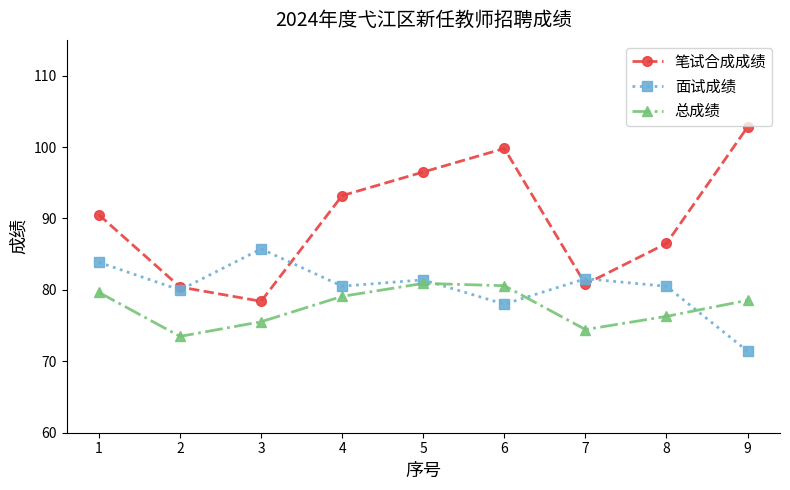

What is the spread (max minus min) of values at 5?

15.6